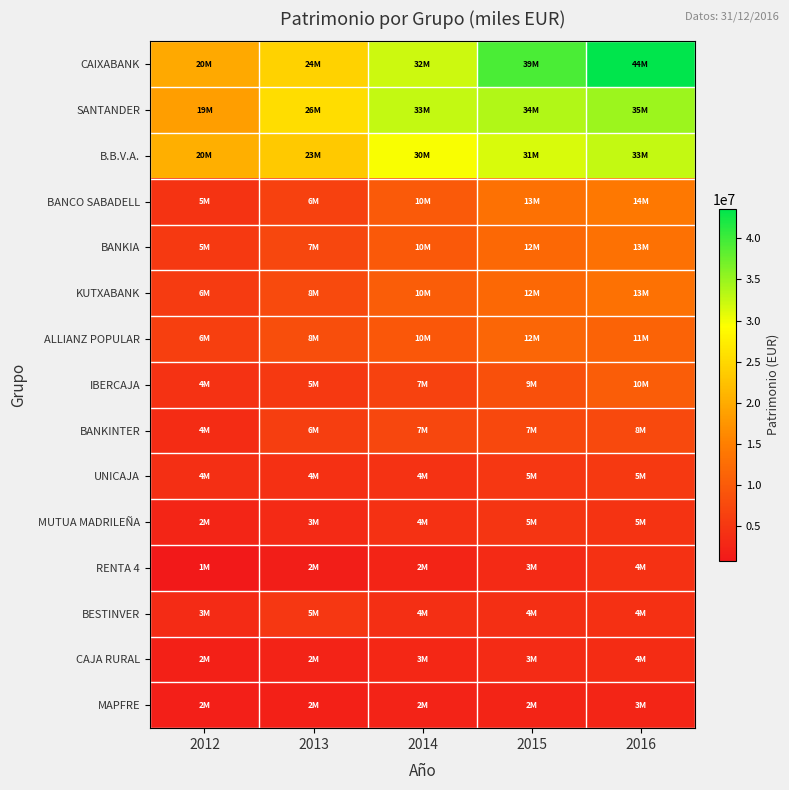

List the series in order of their peak value, lowest first.

MAPFRE, CAJA RURAL, RENTA 4, MUTUA MADRILEÑA, BESTINVER, UNICAJA, BANKINTER, IBERCAJA, ALLIANZ POPULAR, KUTXABANK, BANKIA, BANCO SABADELL, B.B.V.A., SANTANDER, CAIXABANK